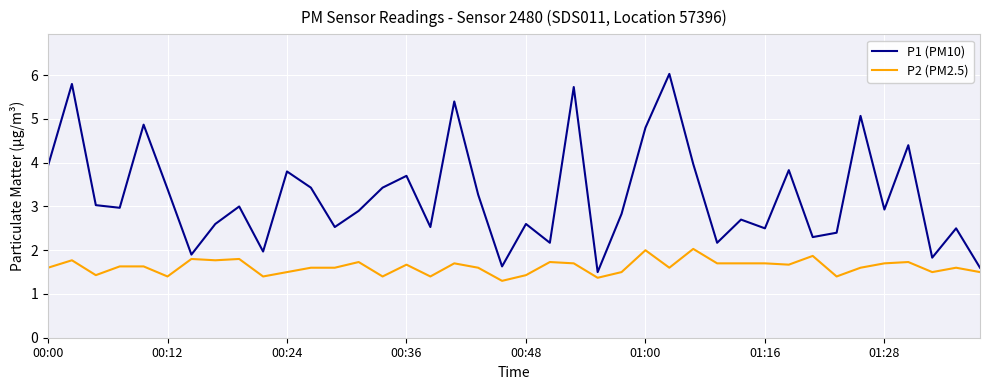

What is the difference between the maximum and minimum values in the P2 (PM2.5) series?

0.7